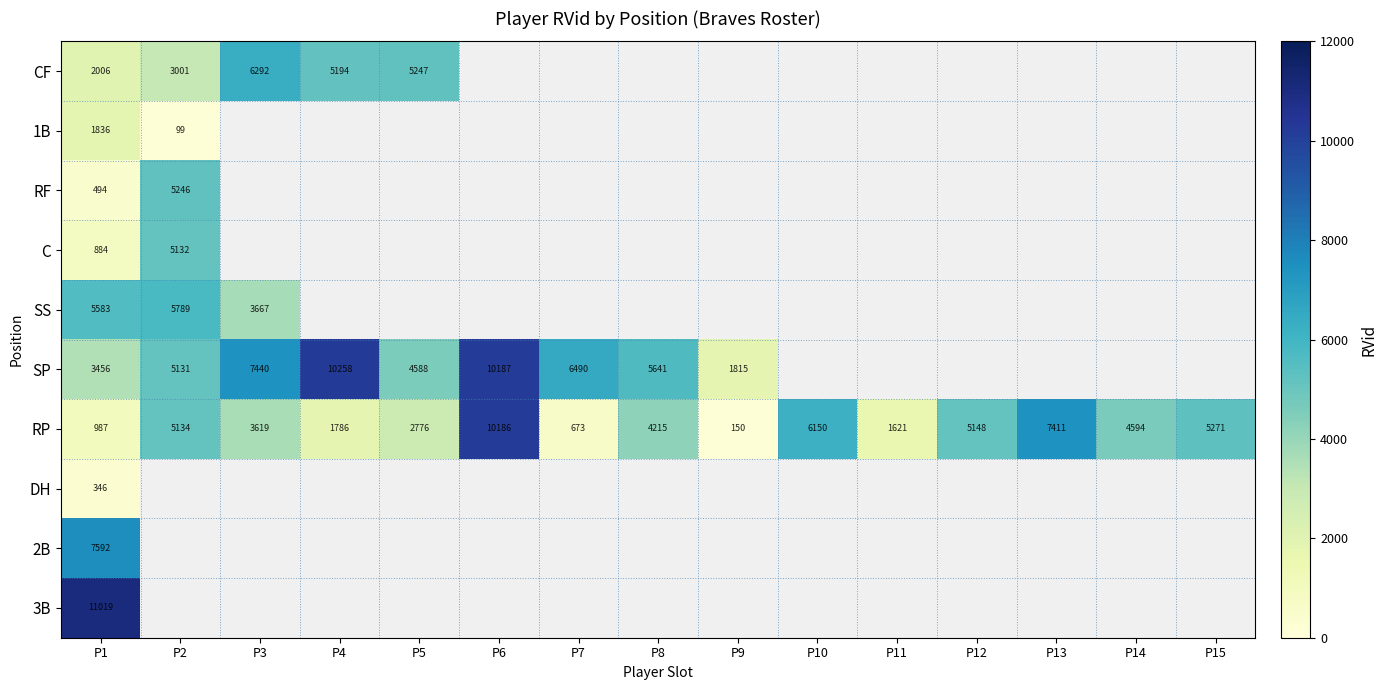

Which label corresponds to the largest value in the chart?

P1